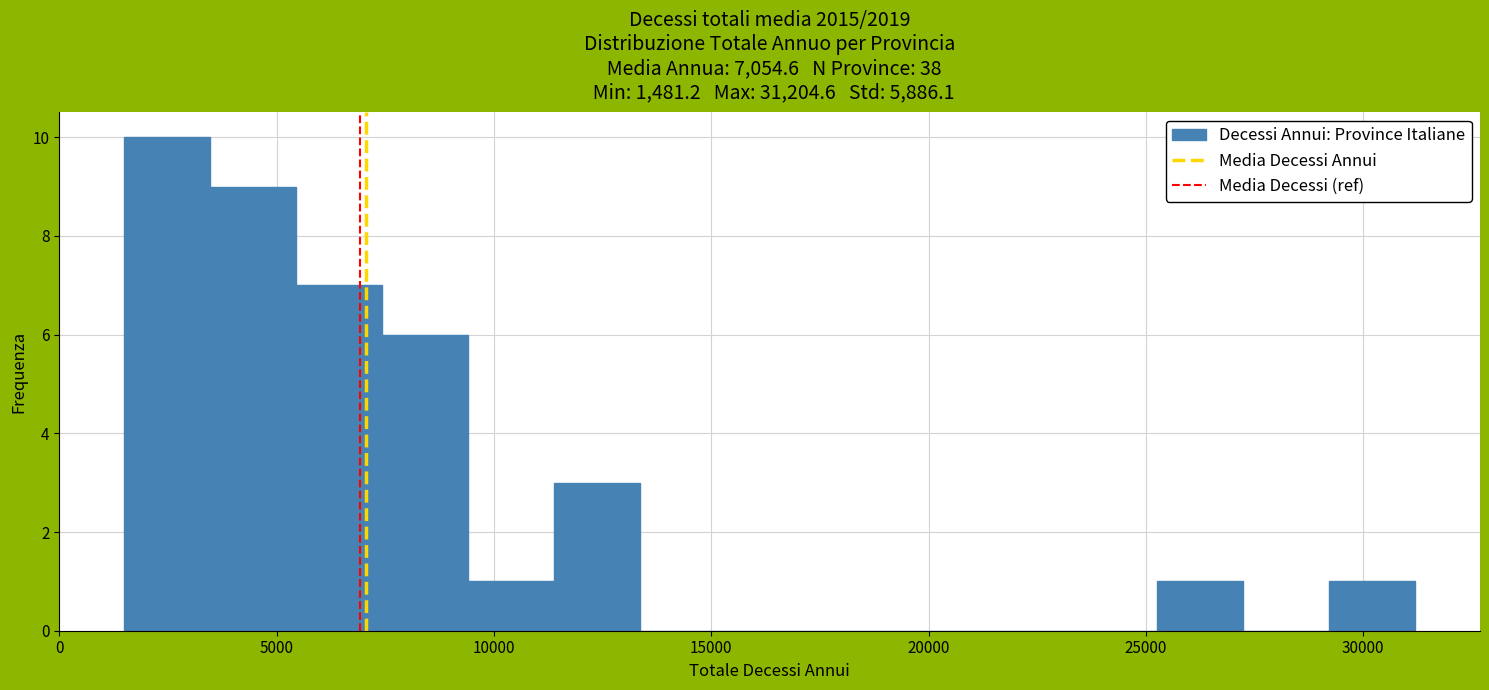

Around what value on the x-axis is the tallest bar? Give the approximate position of its centre, as read against the axis.

2500